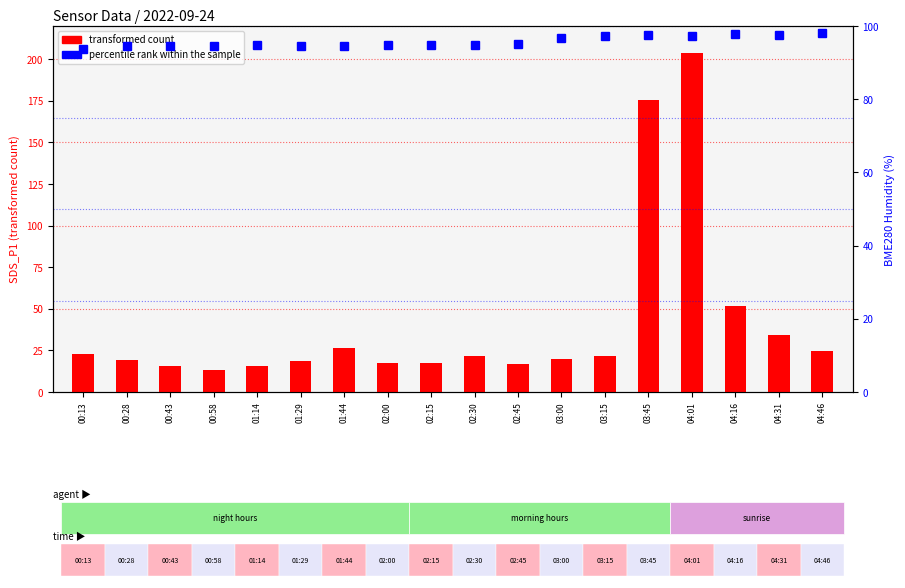

Reading left to right, what are all the values shown in this chart?

transformed count: 00:13=23.0	00:28=19.0	00:43=15.7	00:58=13.4	01:14=15.5	01:29=18.4	01:44=26.6	02:00=17.4	02:15=17.2	02:30=21.4	02:45=17.0	03:00=19.8	03:15=21.4	03:45=175.4	04:01=203.6	04:16=51.4	04:31=34.4	04:46=24.7
percentile rank within the sample: 00:13=93.6	00:28=94.6	00:43=94.5	00:58=94.5	01:14=94.8	01:29=94.5	01:44=94.7	02:00=94.7	02:15=94.7	02:30=94.7	02:45=95.0	03:00=96.8	03:15=97.2	03:45=97.5	04:01=97.3	04:16=97.8	04:31=97.5	04:46=98.1